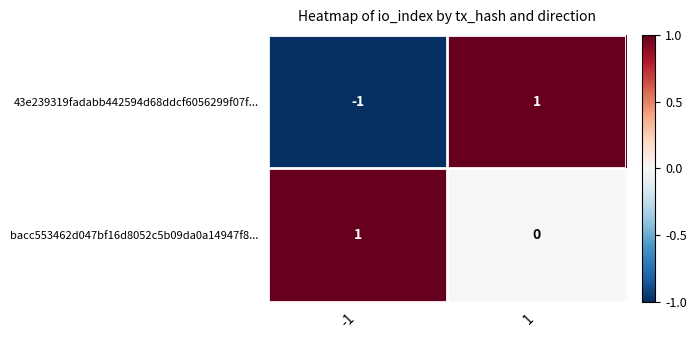

Rank the series at -1 from lowest to highest value.

43e239319fadabb442594d68ddcf6056299f07f..., bacc553462d047bf16d8052c5b09da0a14947f8...